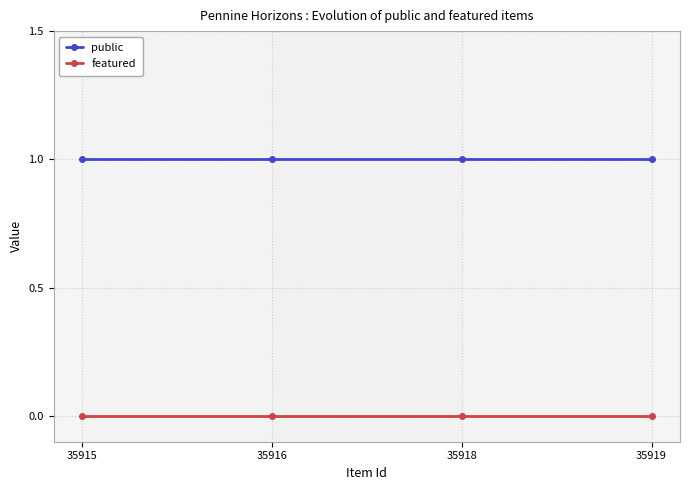

Reading left to right, list all the values displayed in this chart.

public: 35915=1	35916=1	35918=1	35919=1
featured: 35915=0	35916=0	35918=0	35919=0